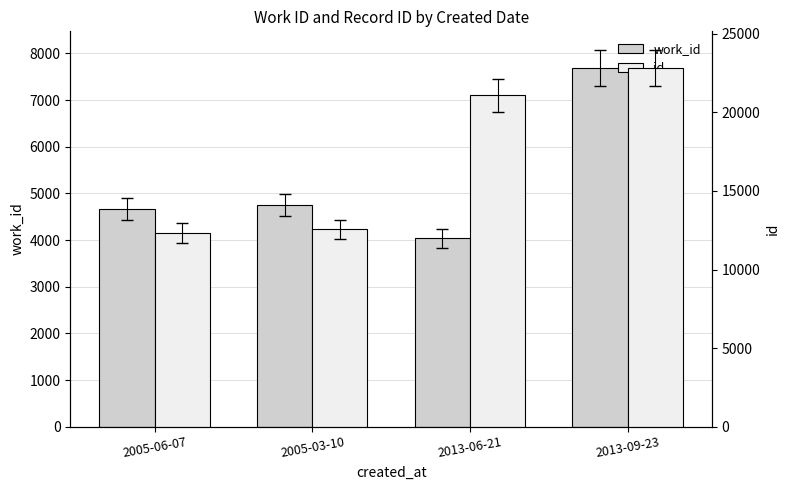

How many values in the id series exceed 21103?

1